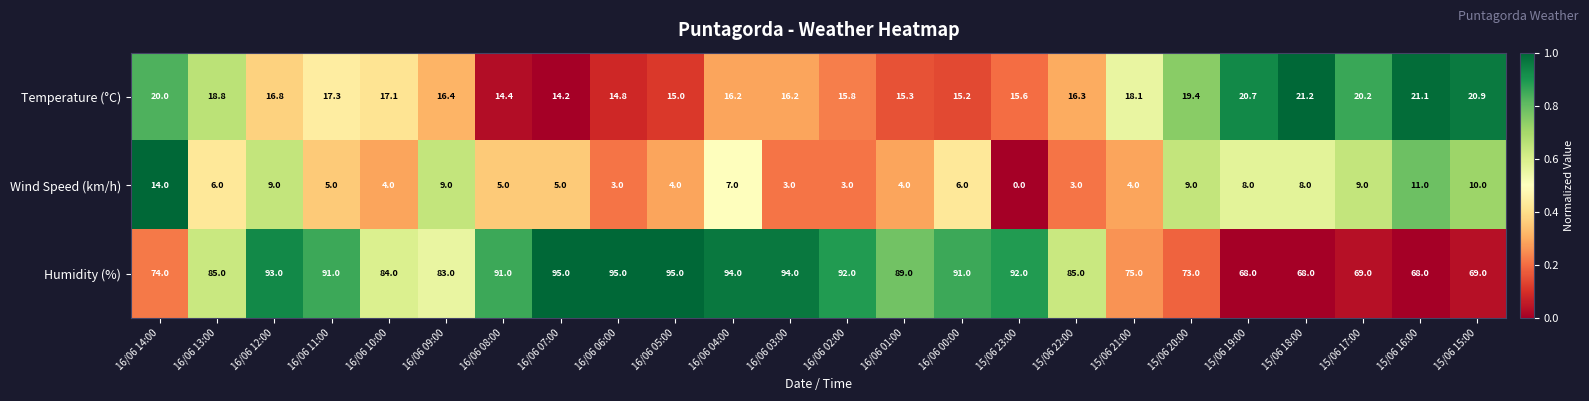

What is the total value across all series at 16/06 01:00?

108.3